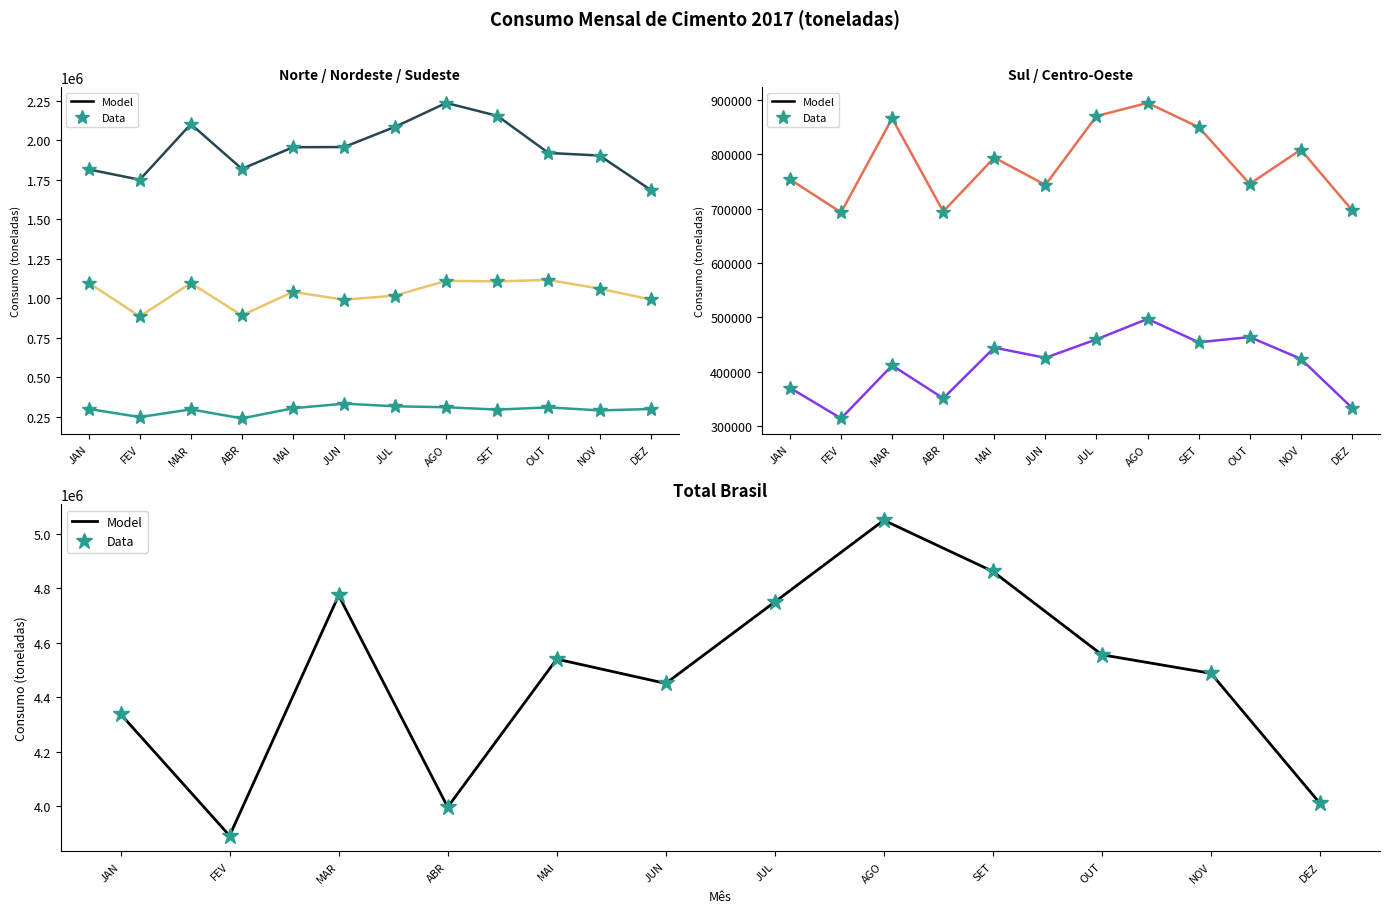

What is the label of the 9th point from the left?

SET